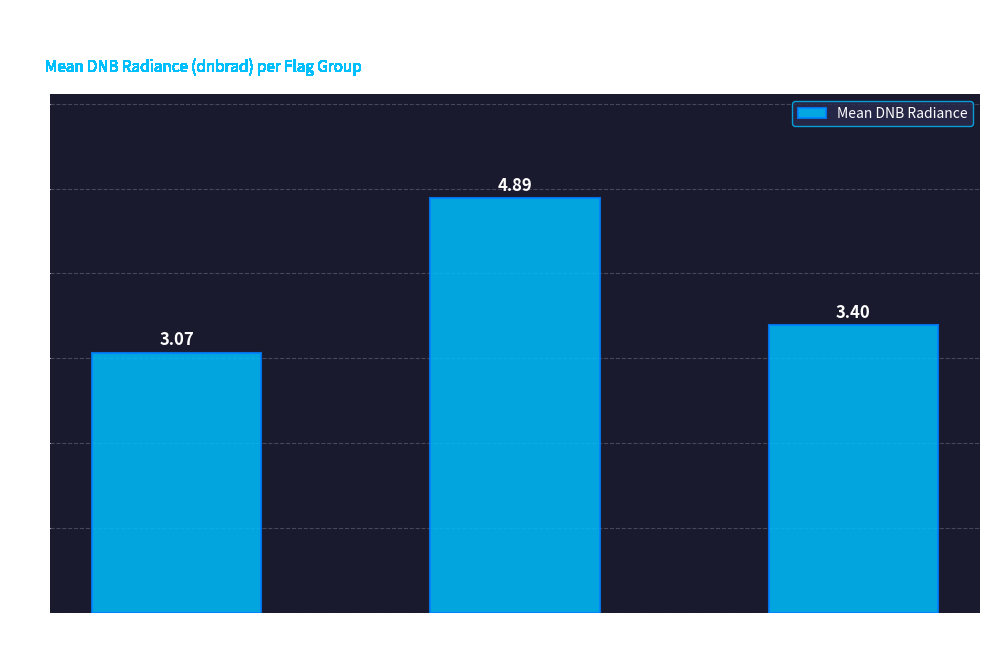

What is the change in value from 3670144 to 3686528?

+1.8